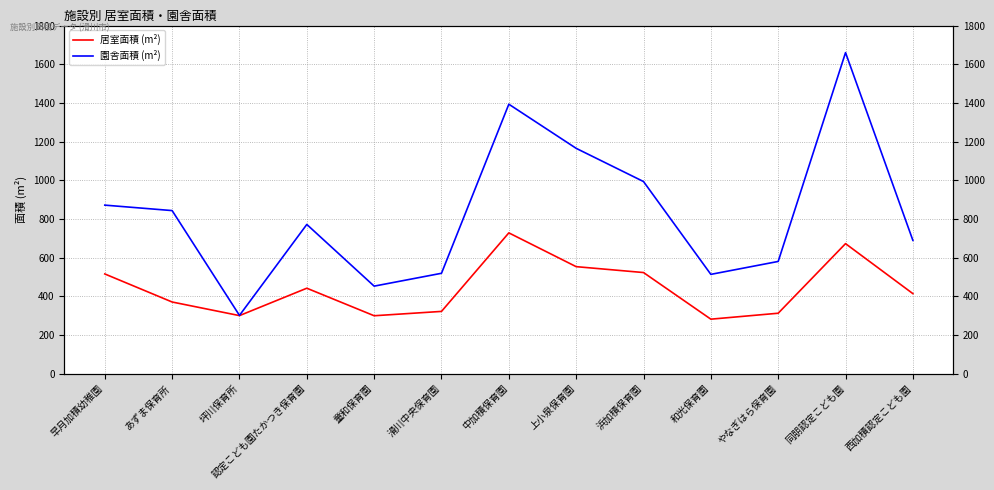

What is the difference between the highest and lowest values at 早月加積幼稚園?

355.9